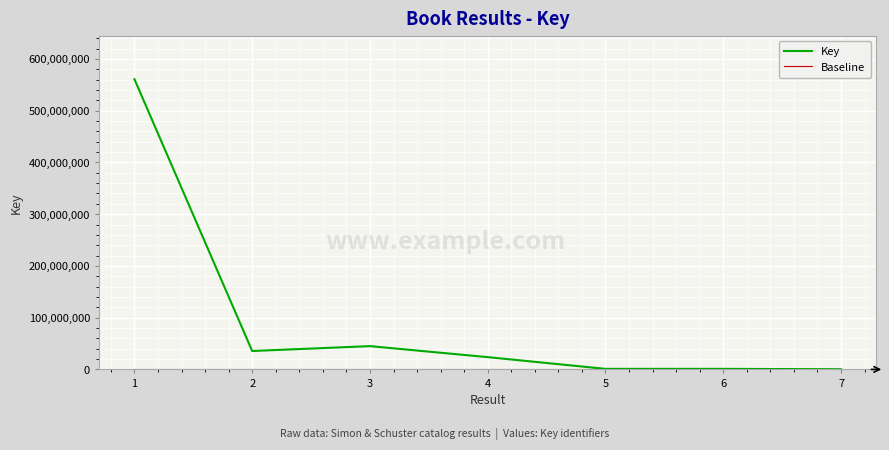

What is the greatest value displayed?

560918491